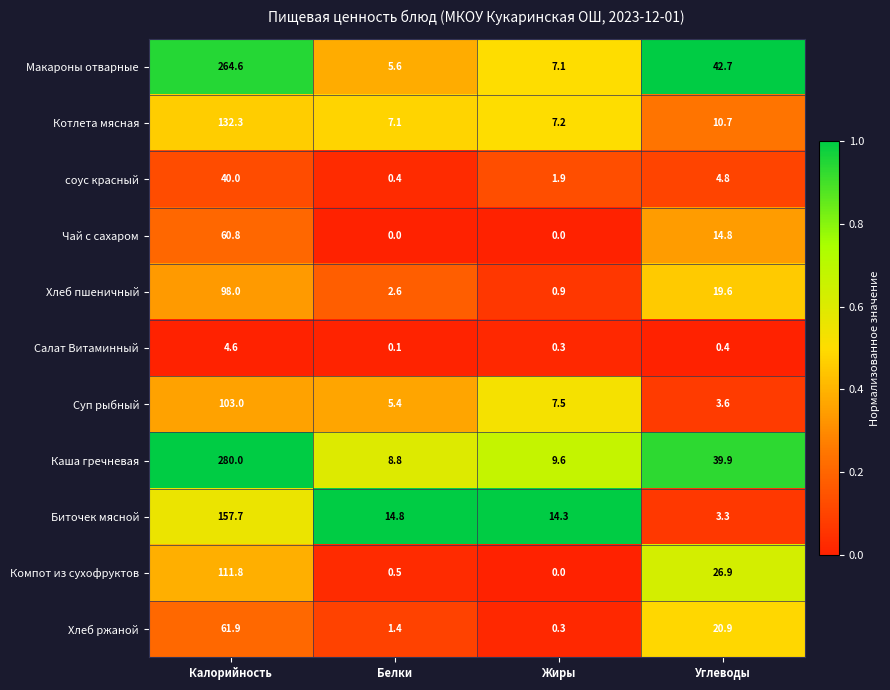

Which series has the largest total across all categories?

Каша гречневая